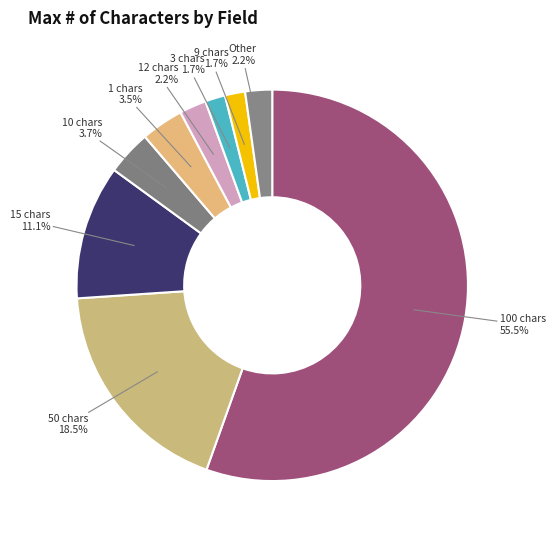

Do Other and 9 chars together represent more than half of the pie?

No